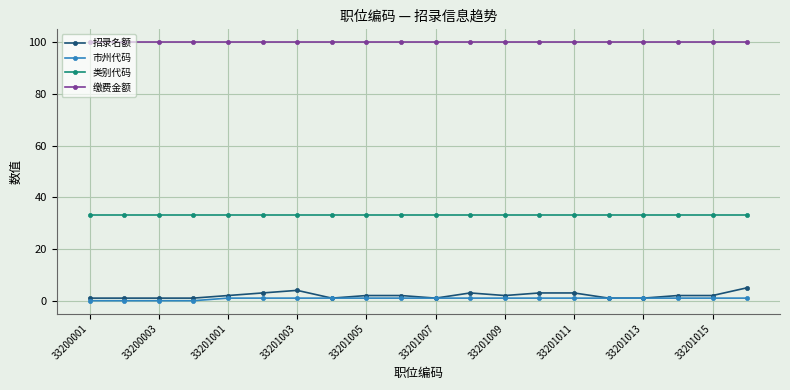

True or false: 缴费金额 and 招录名额 intersect in this chart.

False